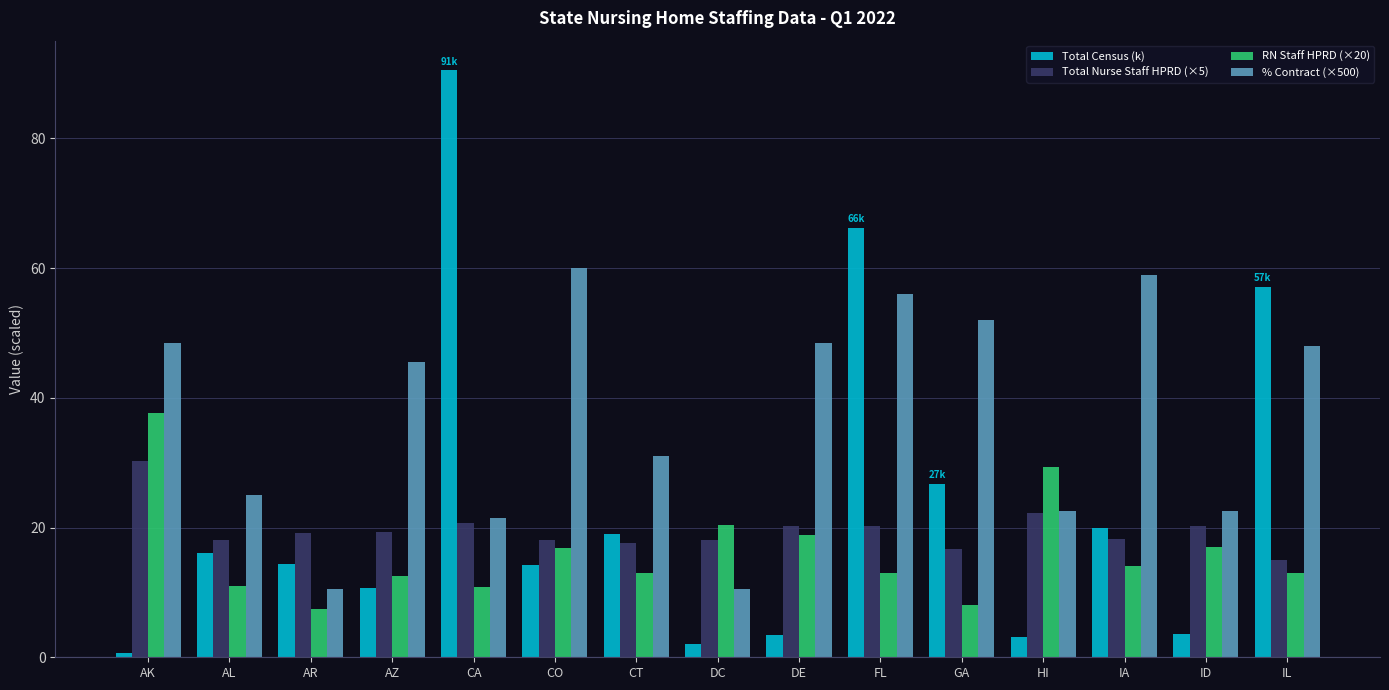

At which category is the sum across all series the highest?

FL